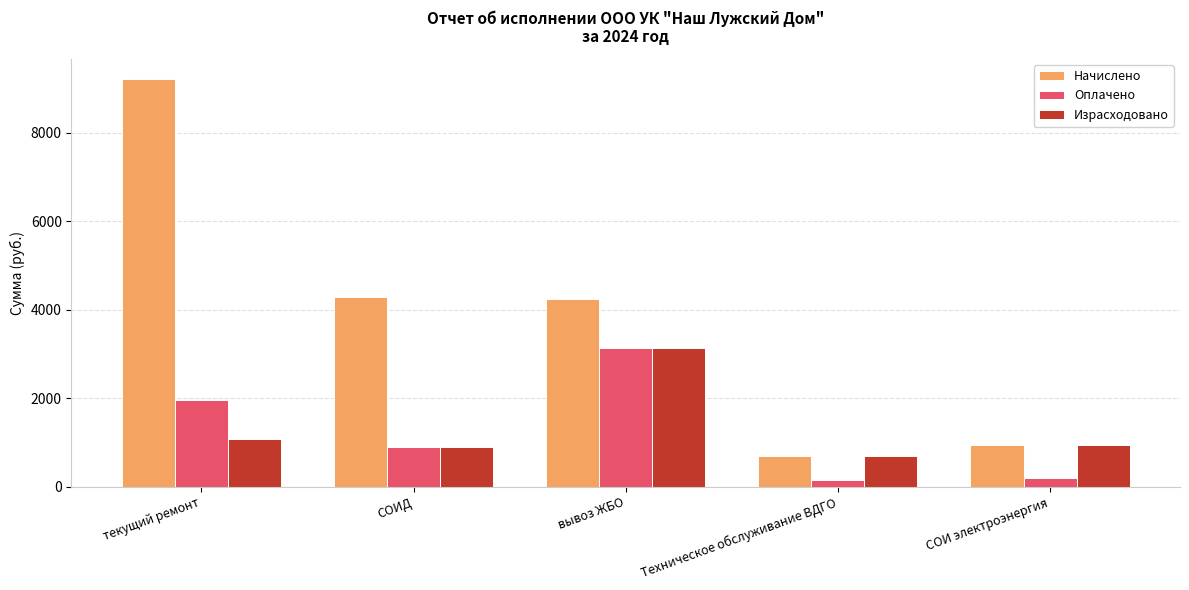

True or false: Начислено has a value of 1339 at вывоз ЖБО.

False